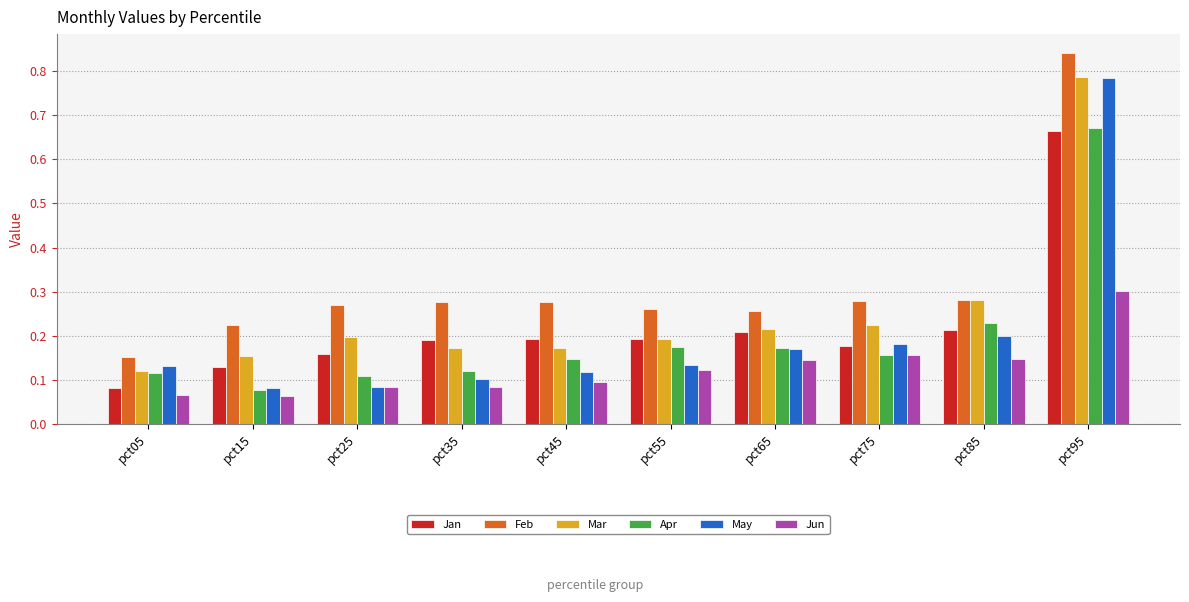

Is the value of Jun at pct05 greater than the value of Feb at pct95?

No